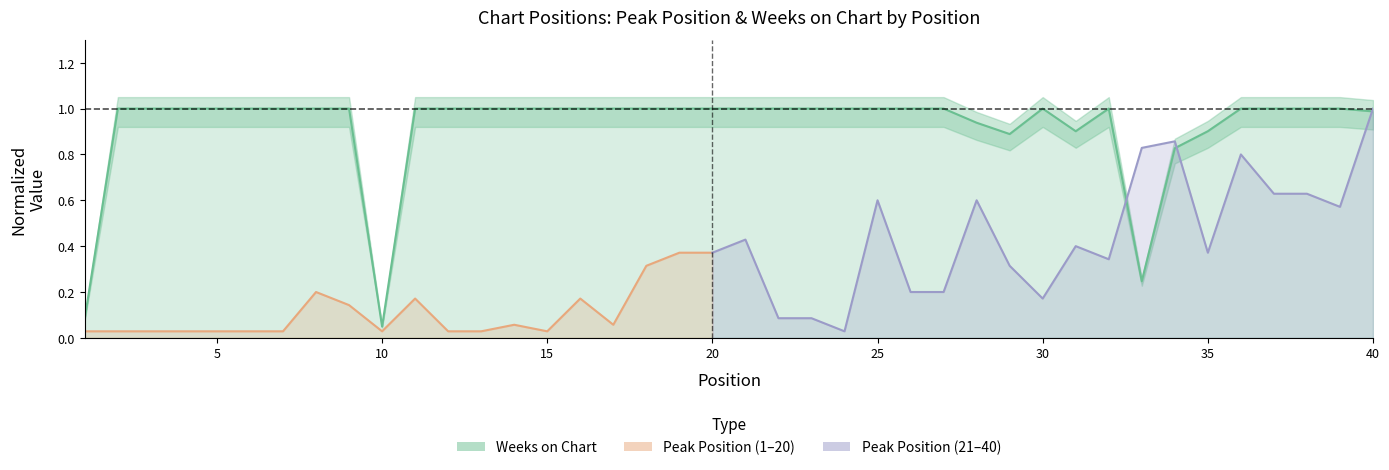

How many points are lower than both their immediate neighbors (excluding endpoints)?

4